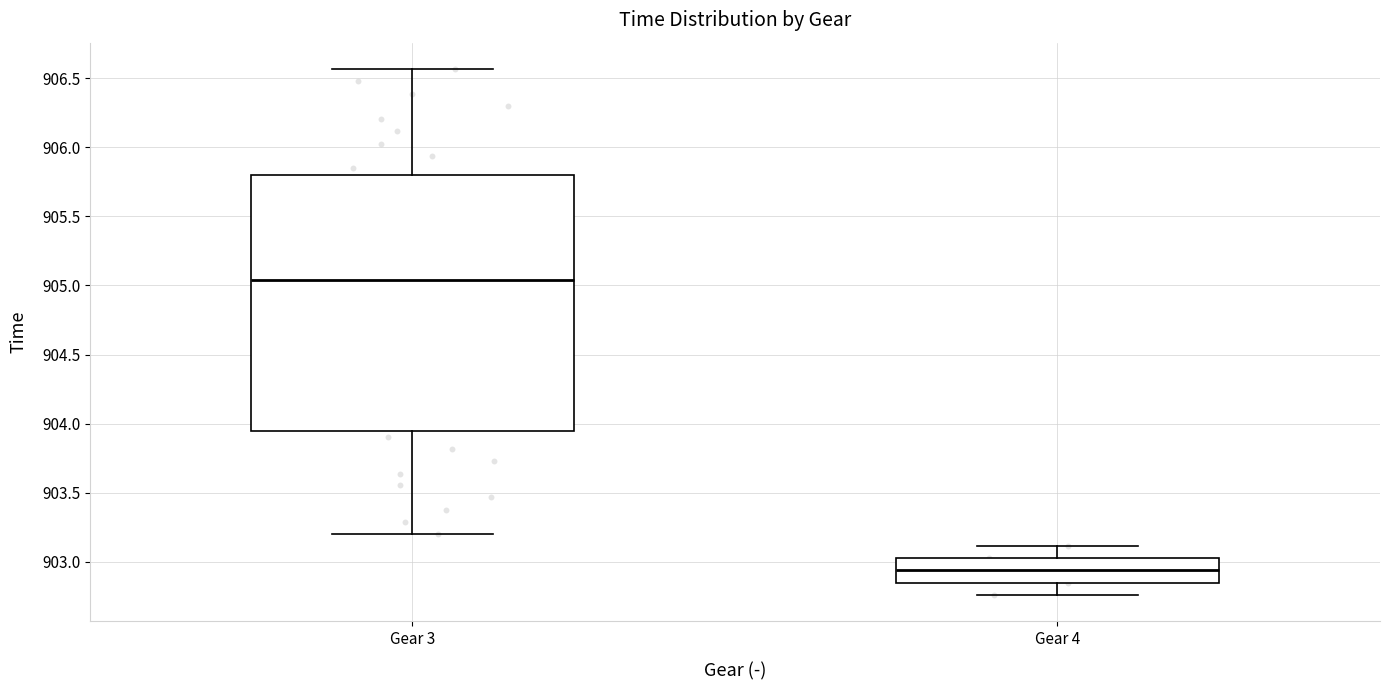

Where does the lower whisker of the box for Gear 3 end on the y-axis? The values are not printed on the chart, so give them approximately, as read against the axis.

903.20